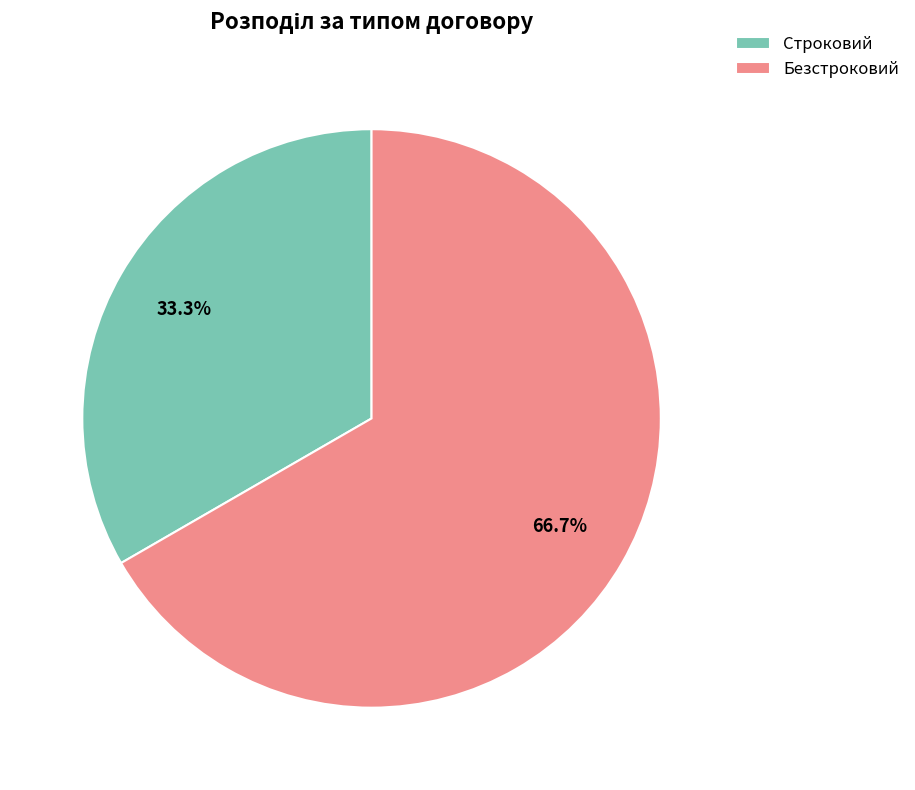

What percentage is NOT represented by Безстроковий?

33.3%